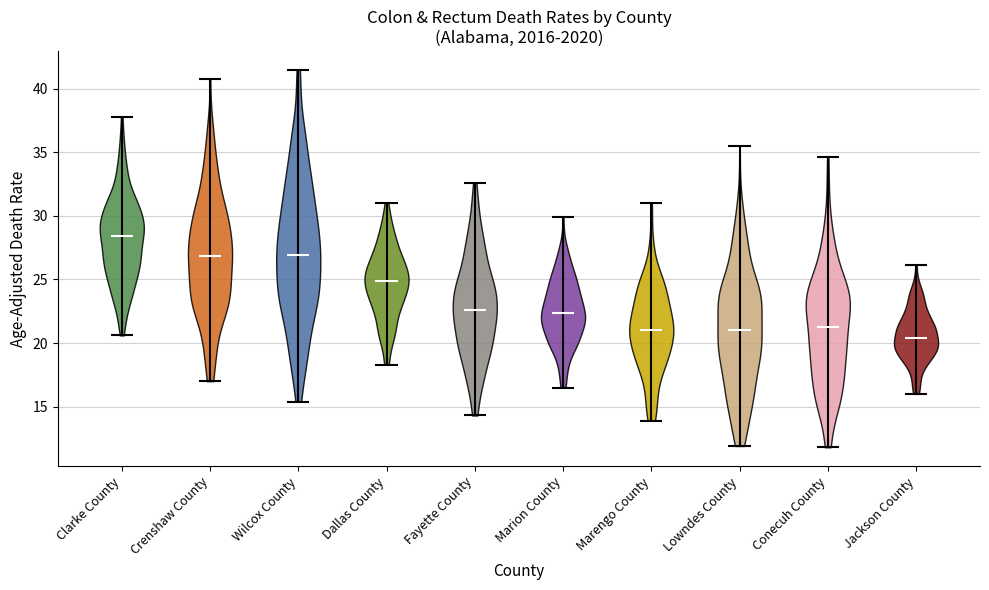

Reading left to right, read every violin against the y-axis: where its median line is, and the lowest and highest points it reaches. The values are not printed on the chart, so give them approximately, as read against the axis.

Clarke County: median line 28.5, lowest point 20.5, highest point 38.0
Crenshaw County: median line 27.0, lowest point 17.0, highest point 41.0
Wilcox County: median line 27.0, lowest point 15.5, highest point 41.5
Dallas County: median line 25.0, lowest point 18.5, highest point 31.0
Fayette County: median line 22.5, lowest point 14.5, highest point 32.5
Marion County: median line 22.5, lowest point 16.5, highest point 30.0
Marengo County: median line 21.0, lowest point 14.0, highest point 31.0
Lowndes County: median line 21.0, lowest point 12.0, highest point 35.5
Conecuh County: median line 21.5, lowest point 12.0, highest point 34.5
Jackson County: median line 20.5, lowest point 16.0, highest point 26.0